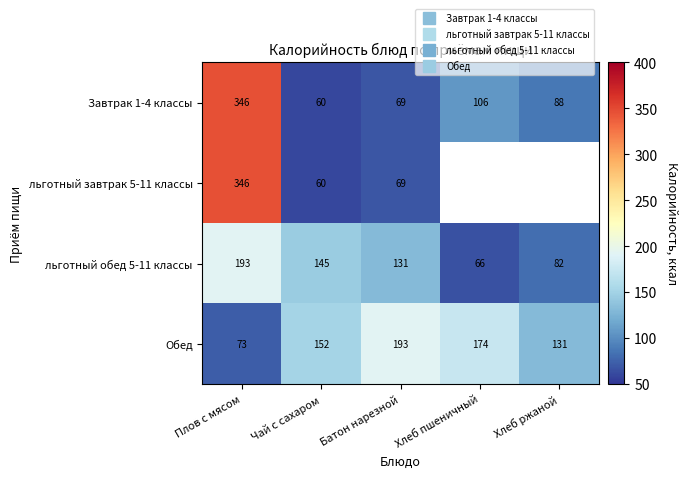

List the series in order of their peak value, highest first.

Завтрак 1-4 классы, льготный завтрак 5-11 классы, льготный обед 5-11 классы, Обед